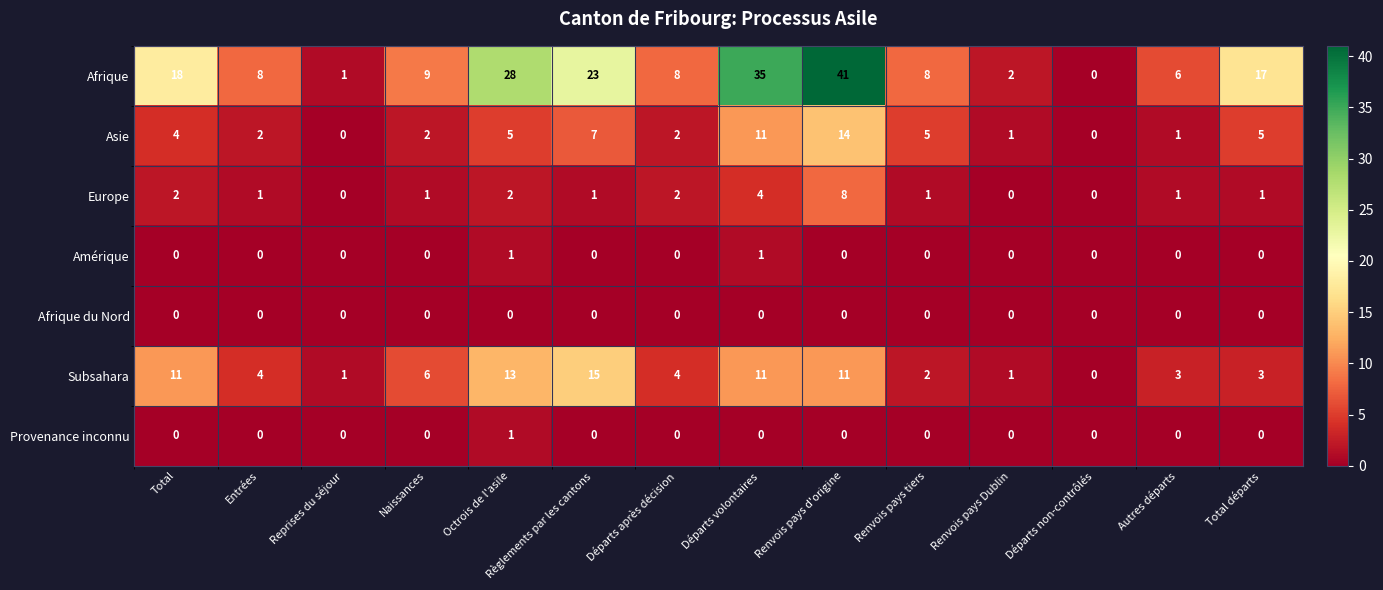

What is the average value of the Subsahara series?

6